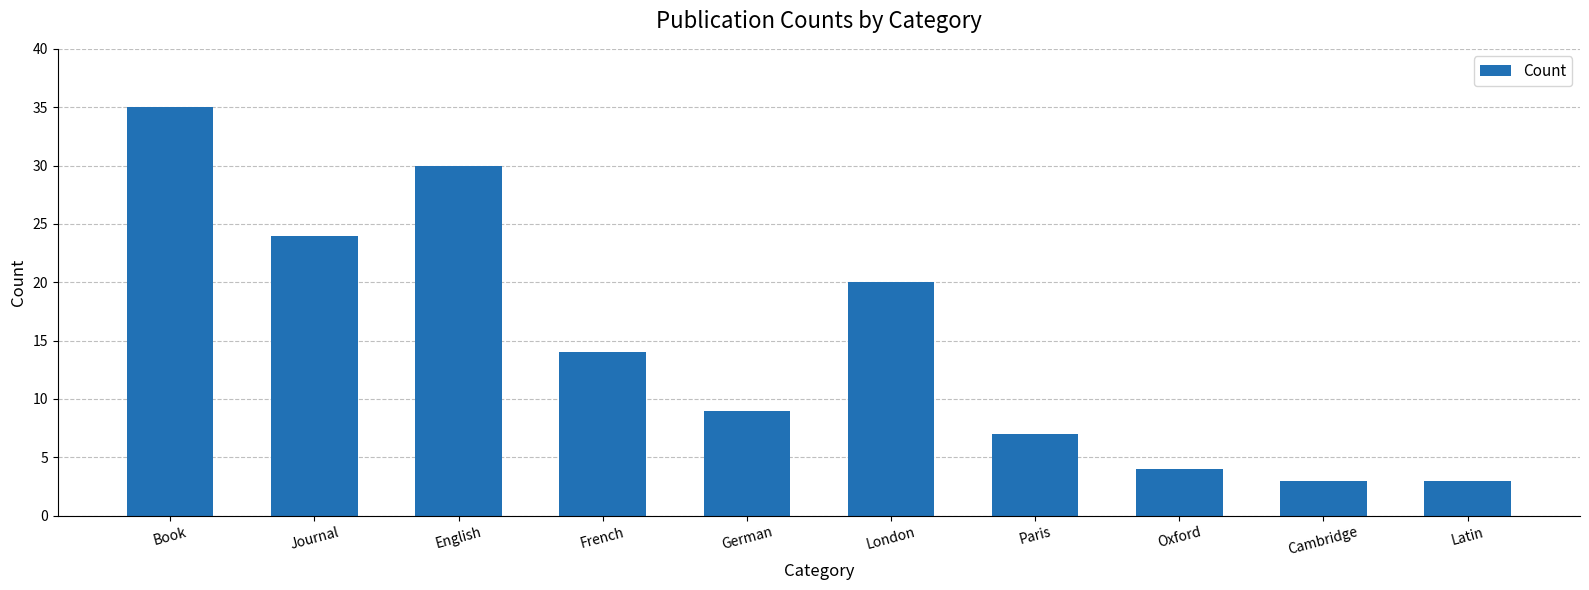

Count the number of data series in this chart.

1